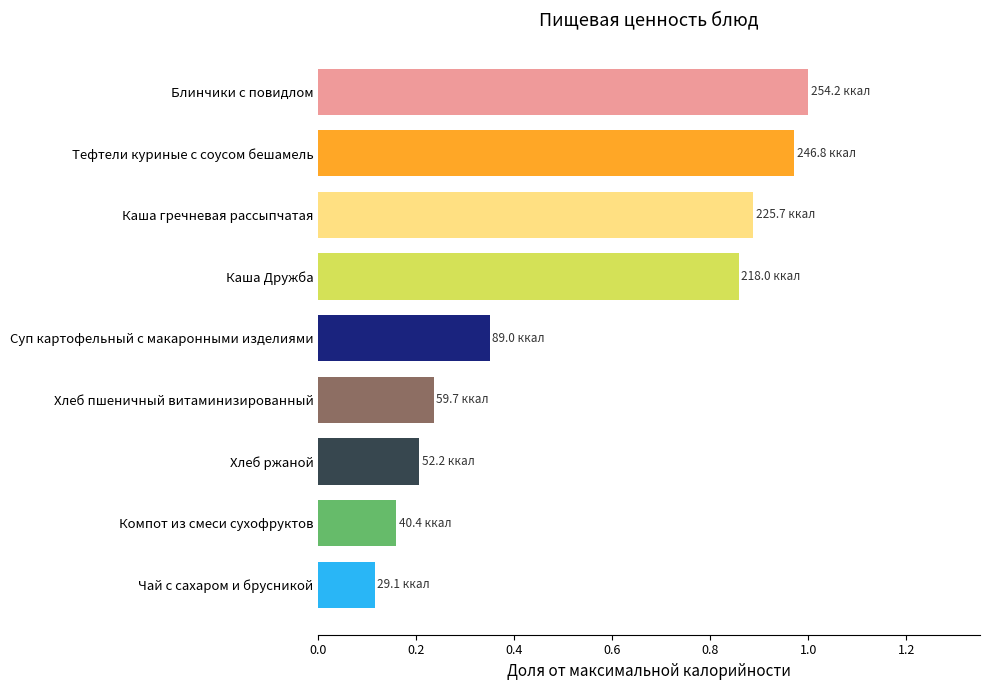

Are the bars grouped side by side (vs. stacked)?

No